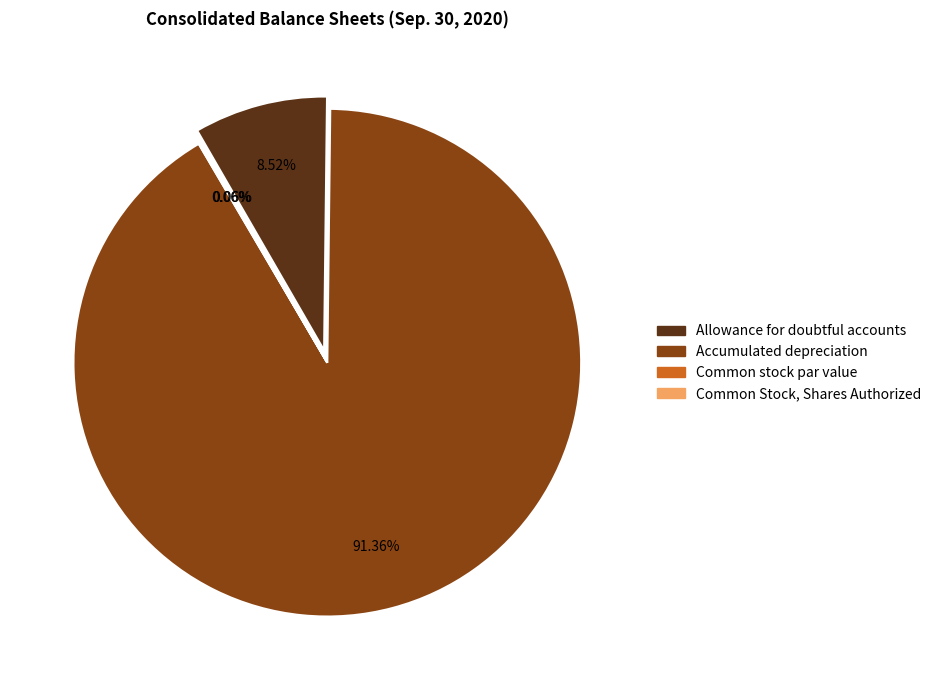

Which slice is the largest?

Accumulated depreciation